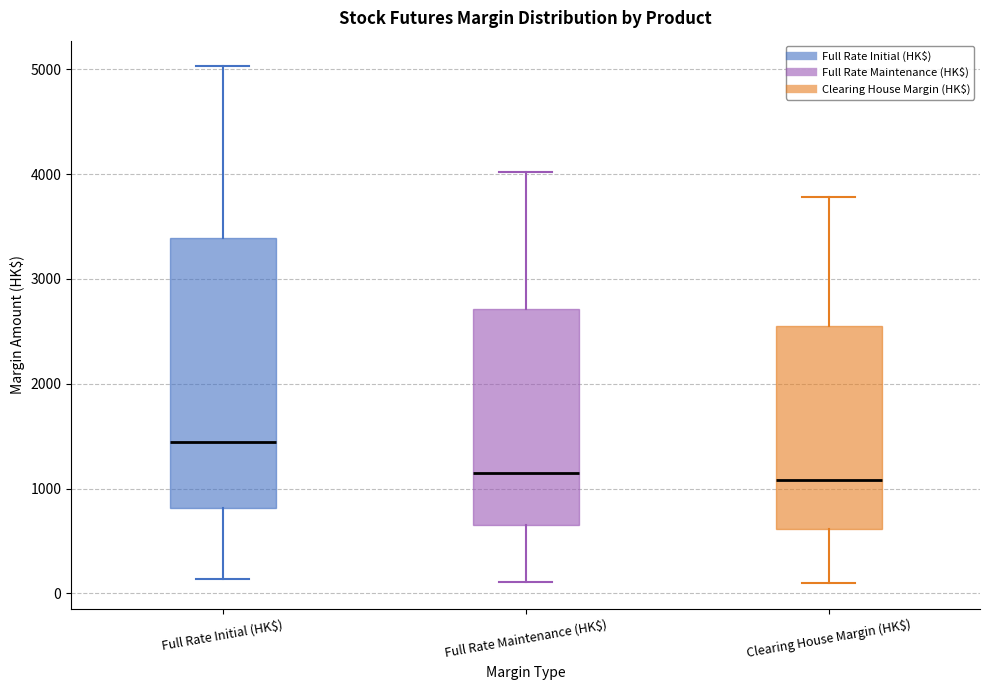

Where does the upper whisker of the box for Full Rate Maintenance (HK$) end on the y-axis? The values are not printed on the chart, so give them approximately, as read against the axis.

4000